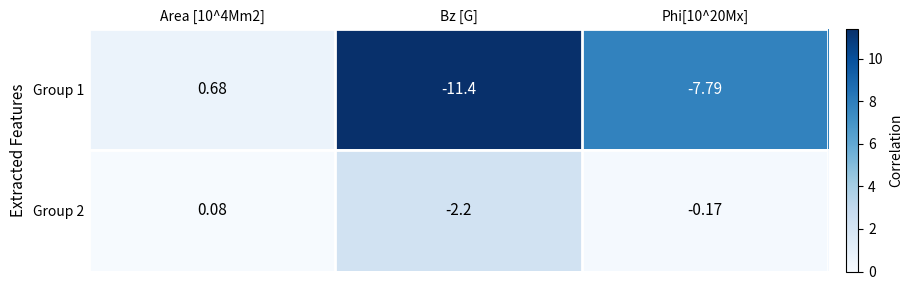

Is the value of Group 1 at Phi[10^20Mx] greater than the value of Group 2 at Bz [G]?

No